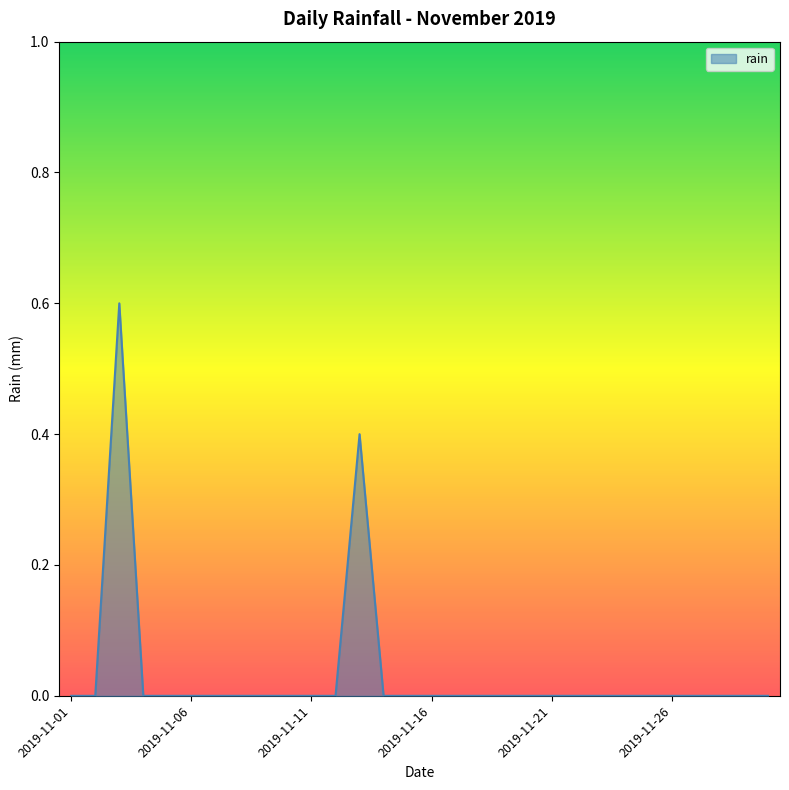

What is the greatest value displayed?

0.6